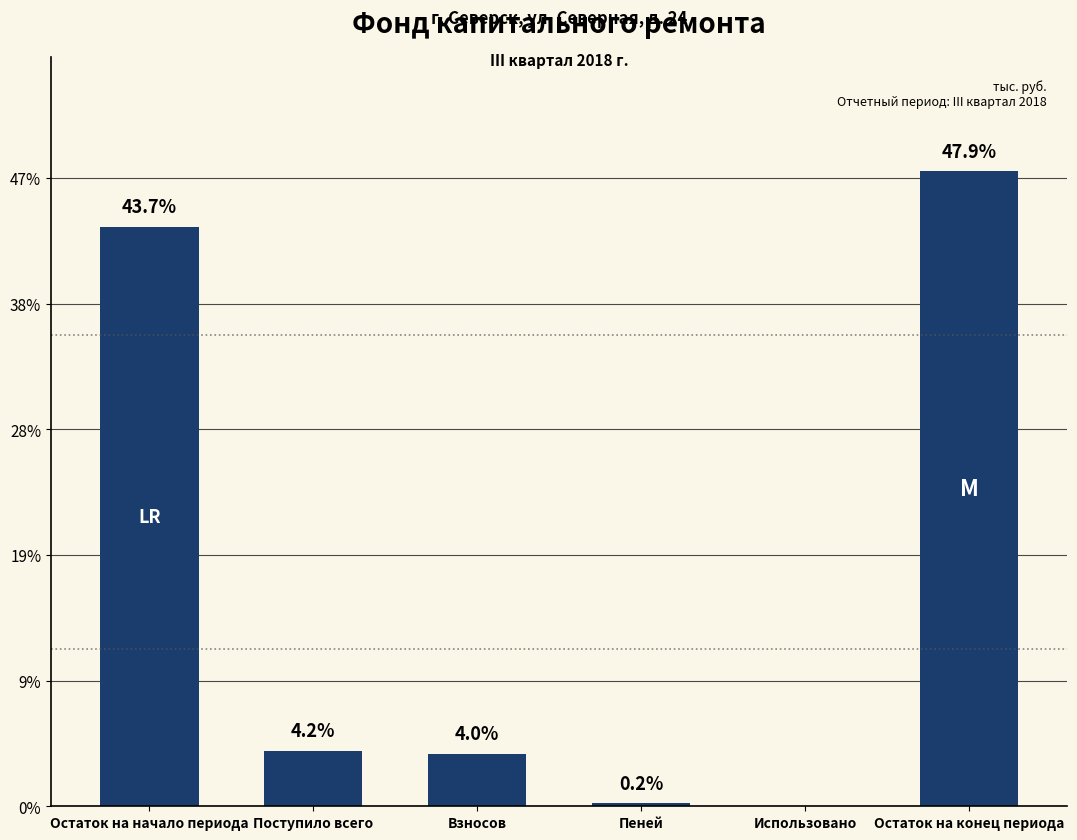

Reading right to left, transcribe all the data shown in this chart.

1010.5	0.0	4.8	83.5	88.3	922.2